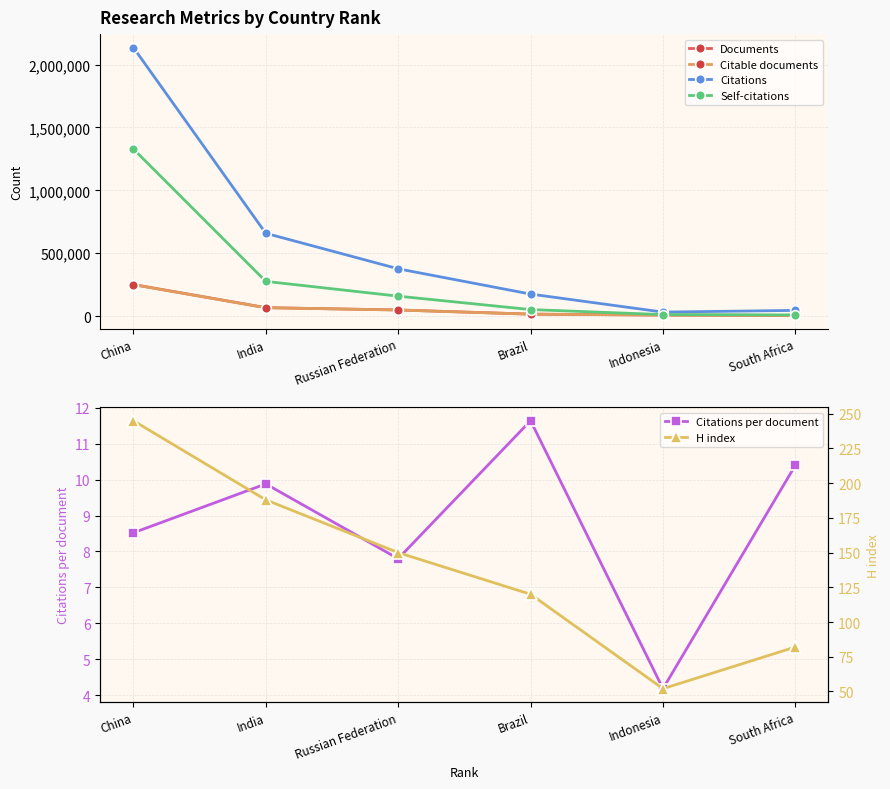

What are all the series names shown in the legend?

Documents, Citable documents, Citations, Self-citations, Citations per document, H index